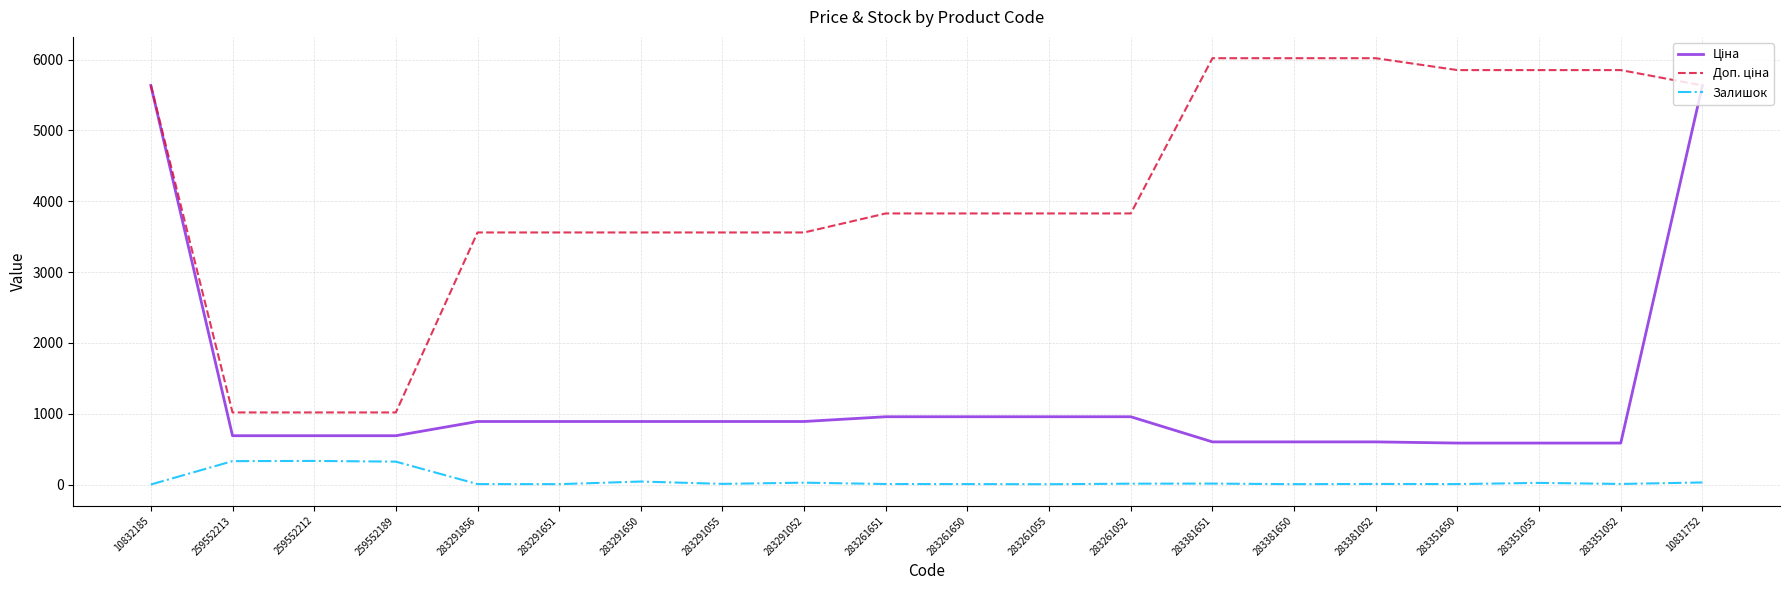

Does the chart have visible grid lines?

Yes